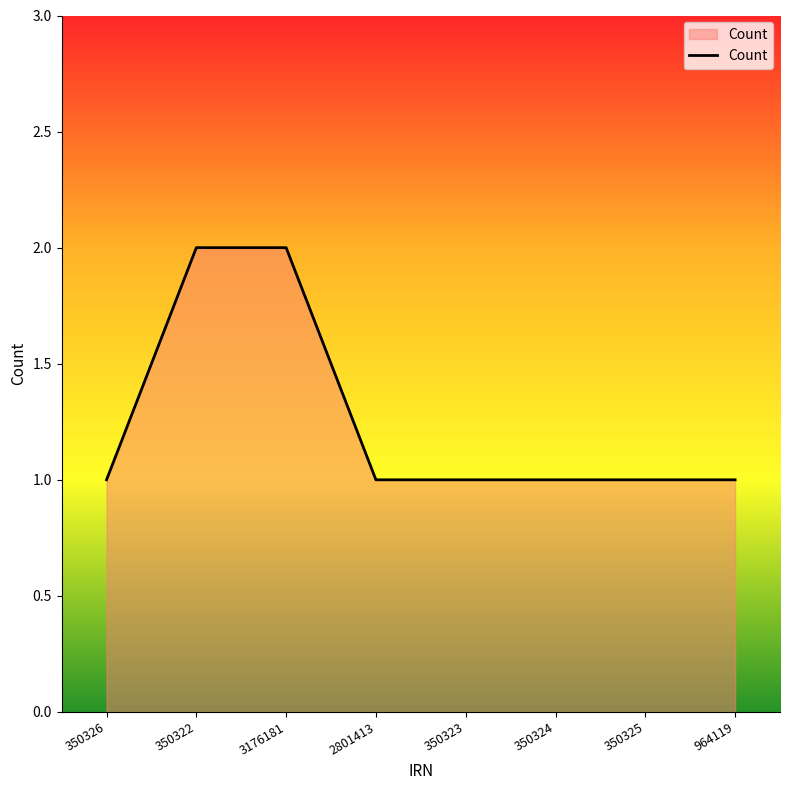

True or false: the data shows 1 at 2801413.

True